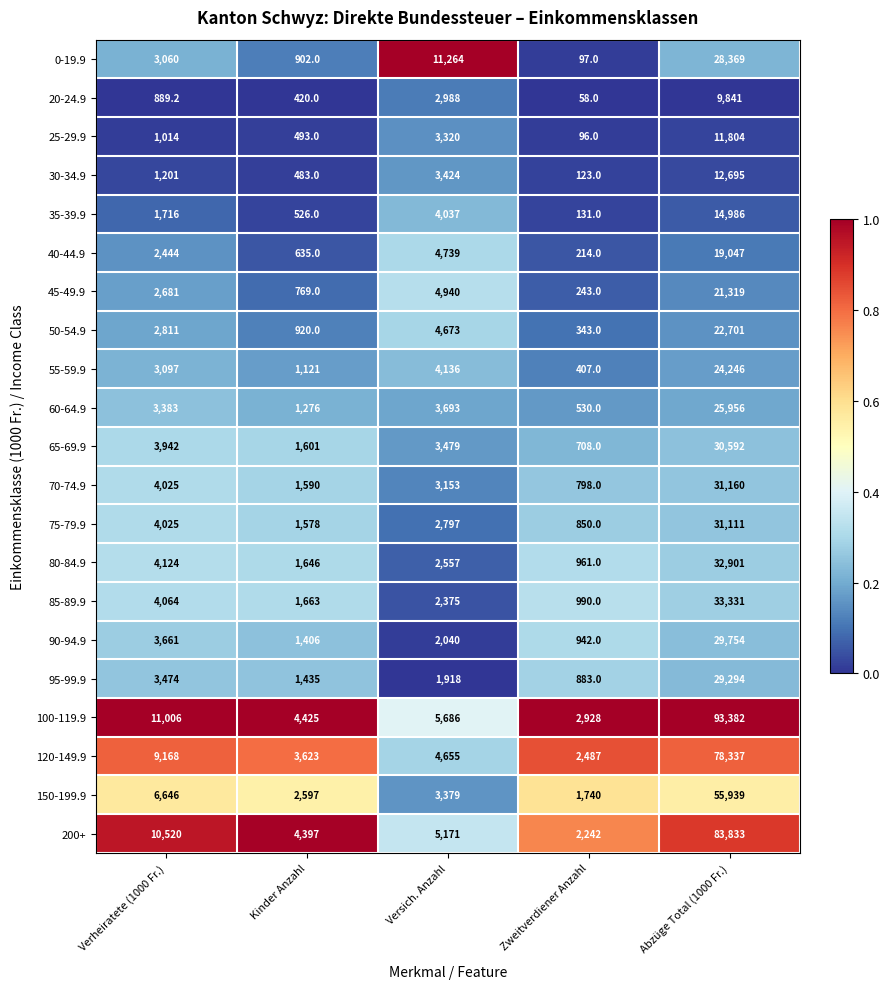

What is the difference between the 25-29.9 values at Verheiratete (1000 Fr.) and Abzüge Total (1000 Fr.)?

10790.0